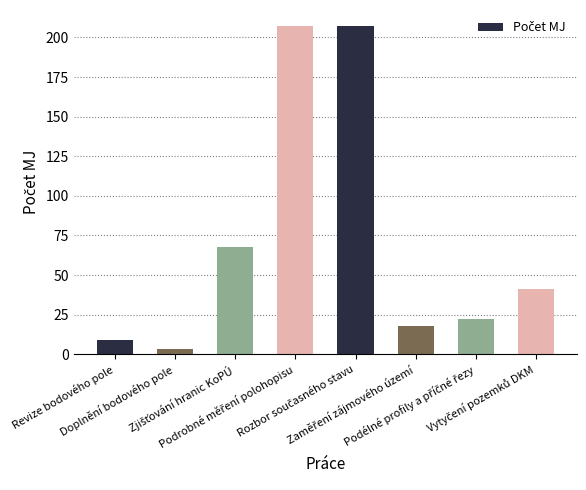

What is the value of the 6th bar from the left?

18